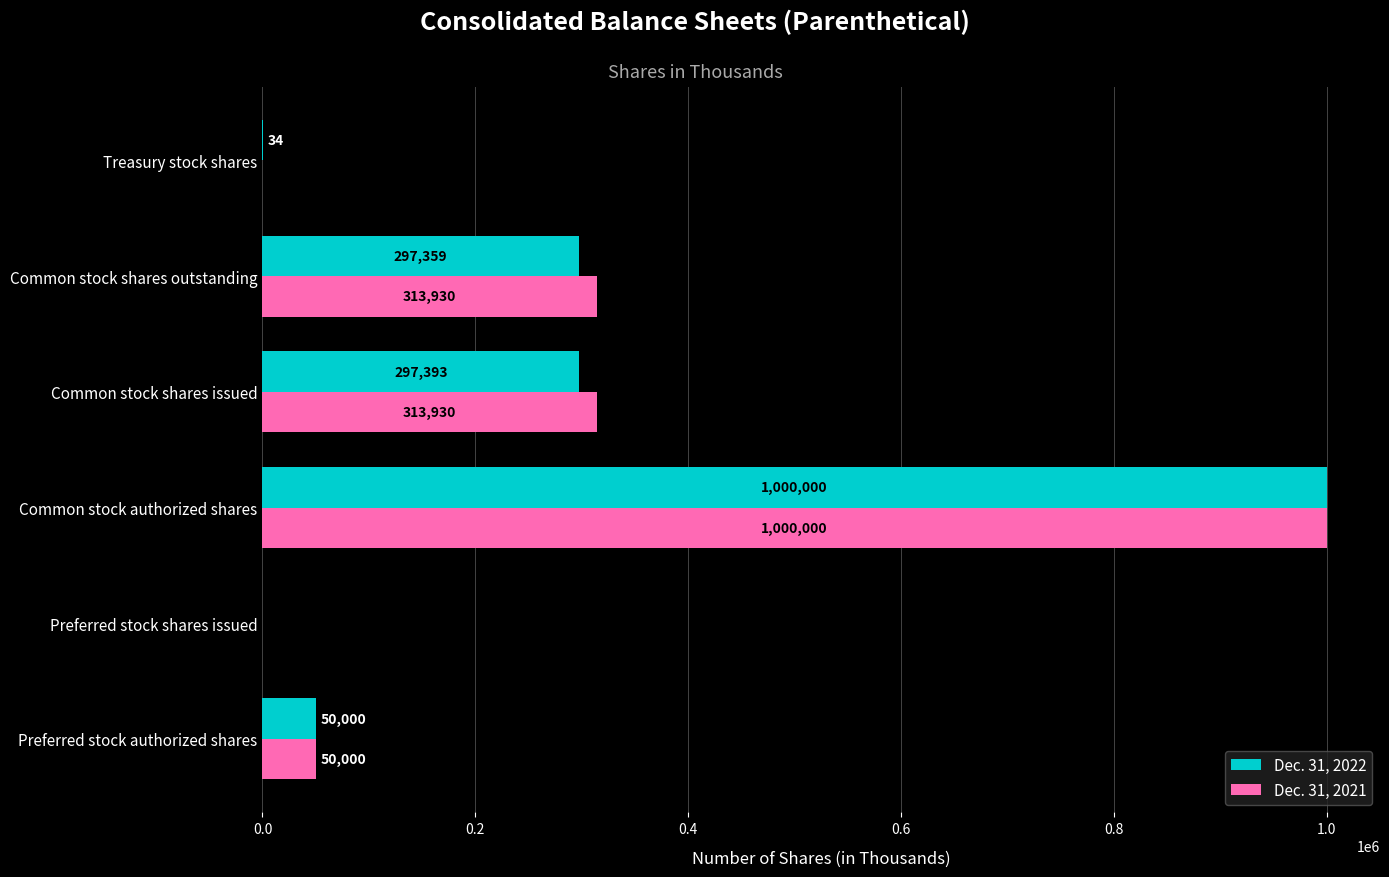

Where is Dec. 31, 2022 nearest to the value 500000?

Common stock shares issued